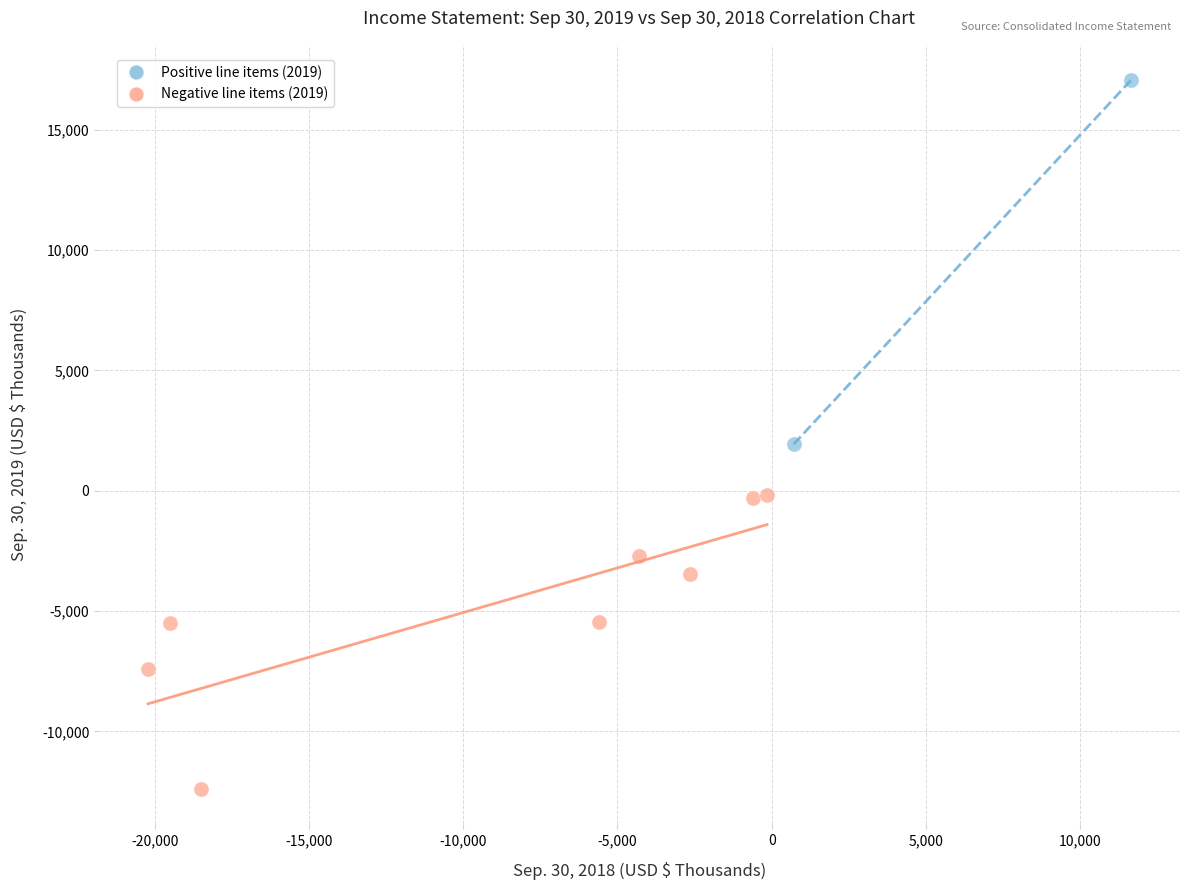

Which series reaches the minimum Y coordinate?

Negative line items (2019)